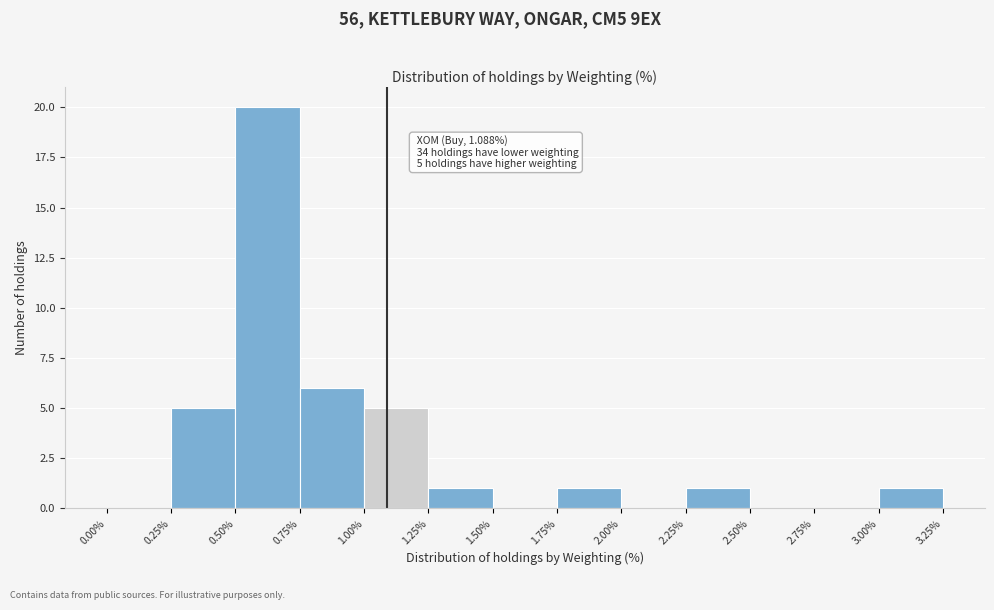

Over which range of the x-axis is the bar tallest?

0.50% to 0.75%